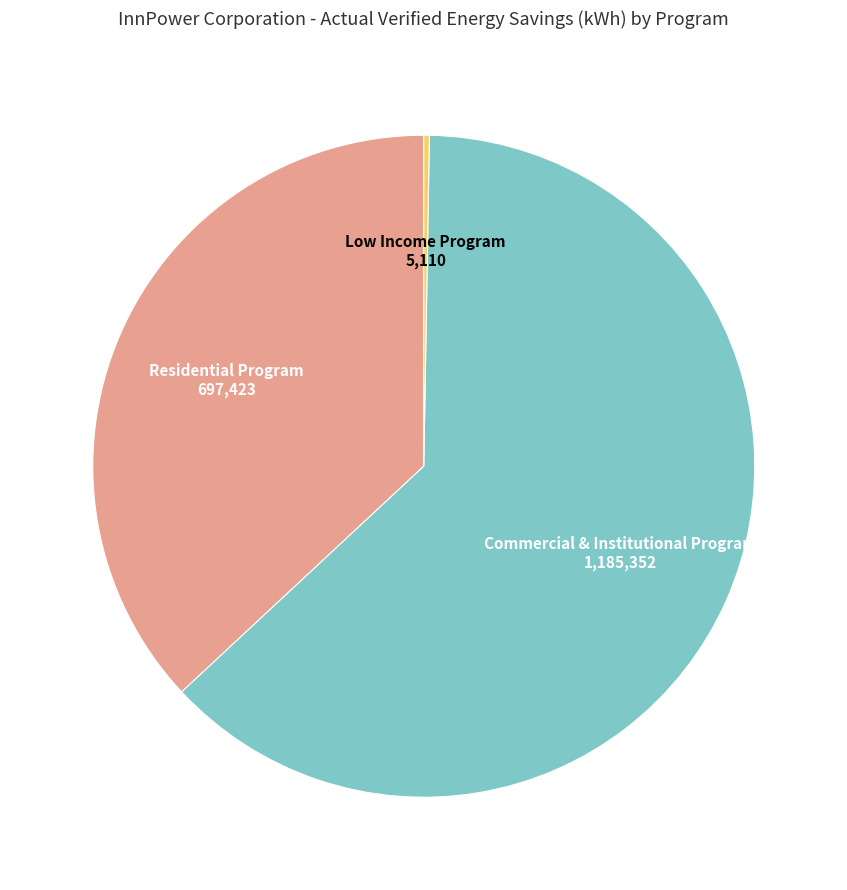

Is Commercial & Institutional Program the majority of the pie?

Yes